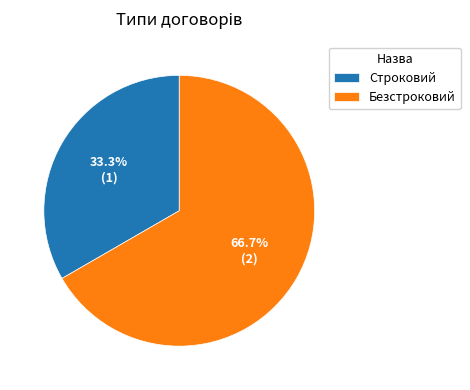

Is there any slice that represents more than half of the pie?

Yes